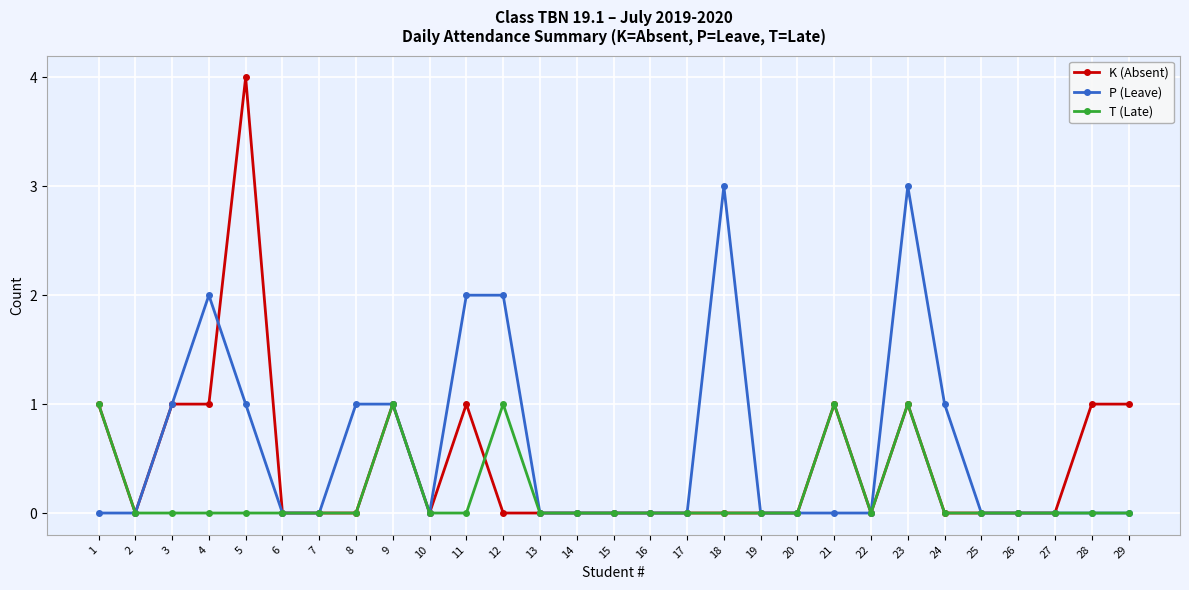

Which series has the largest range (max minus min)?

K (Absent)